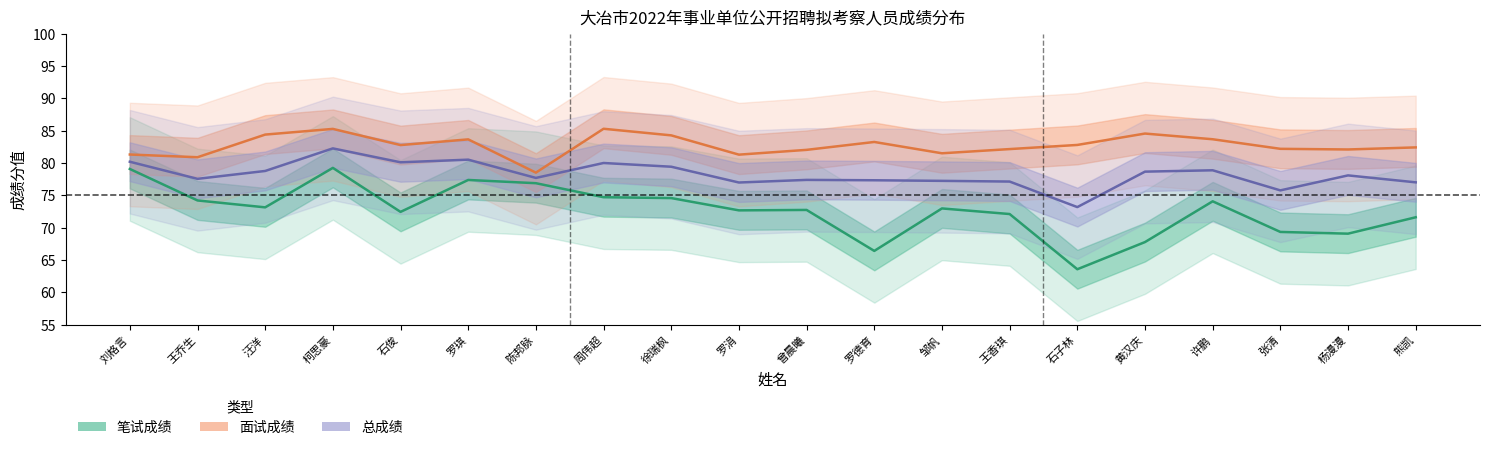

Where is the first local maximum for 笔试成绩?

柯思豪